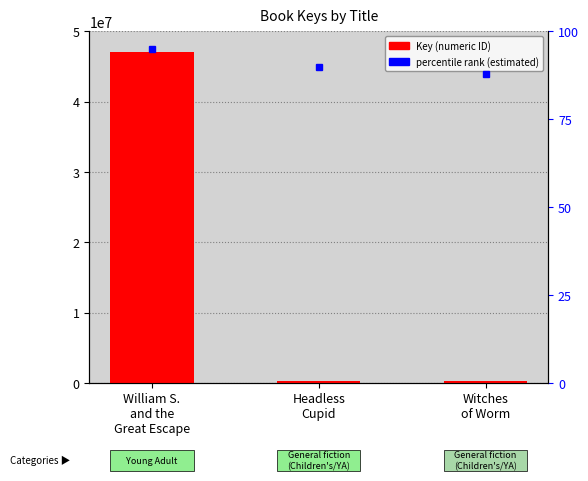

Reading left to right, extract all data points from this chart.

47074360	329944	330007